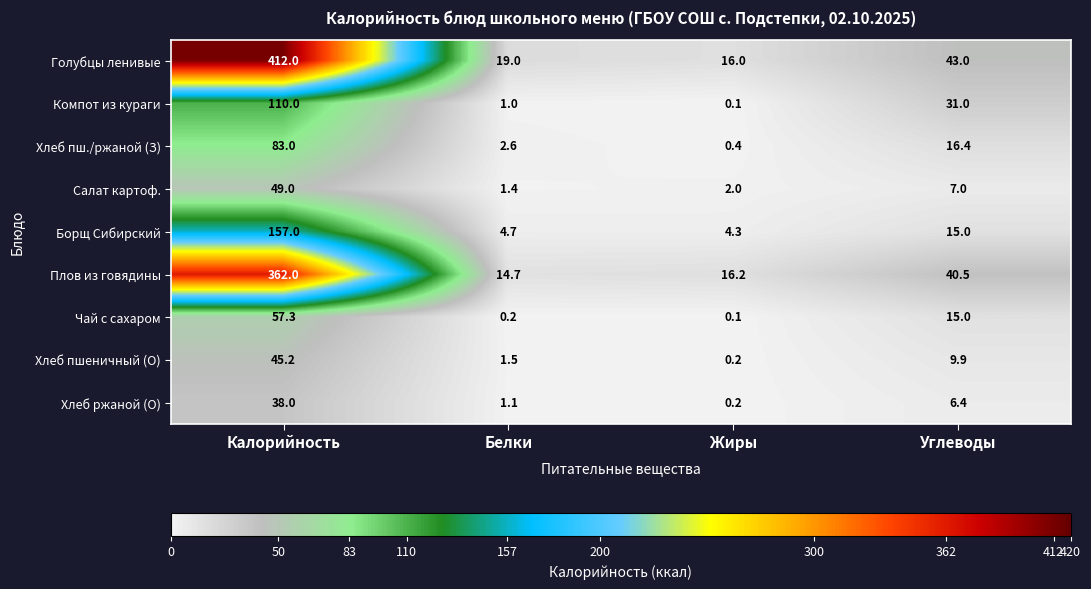

What is the difference between the Чай с сахаром values at Жиры and Калорийность?

57.2